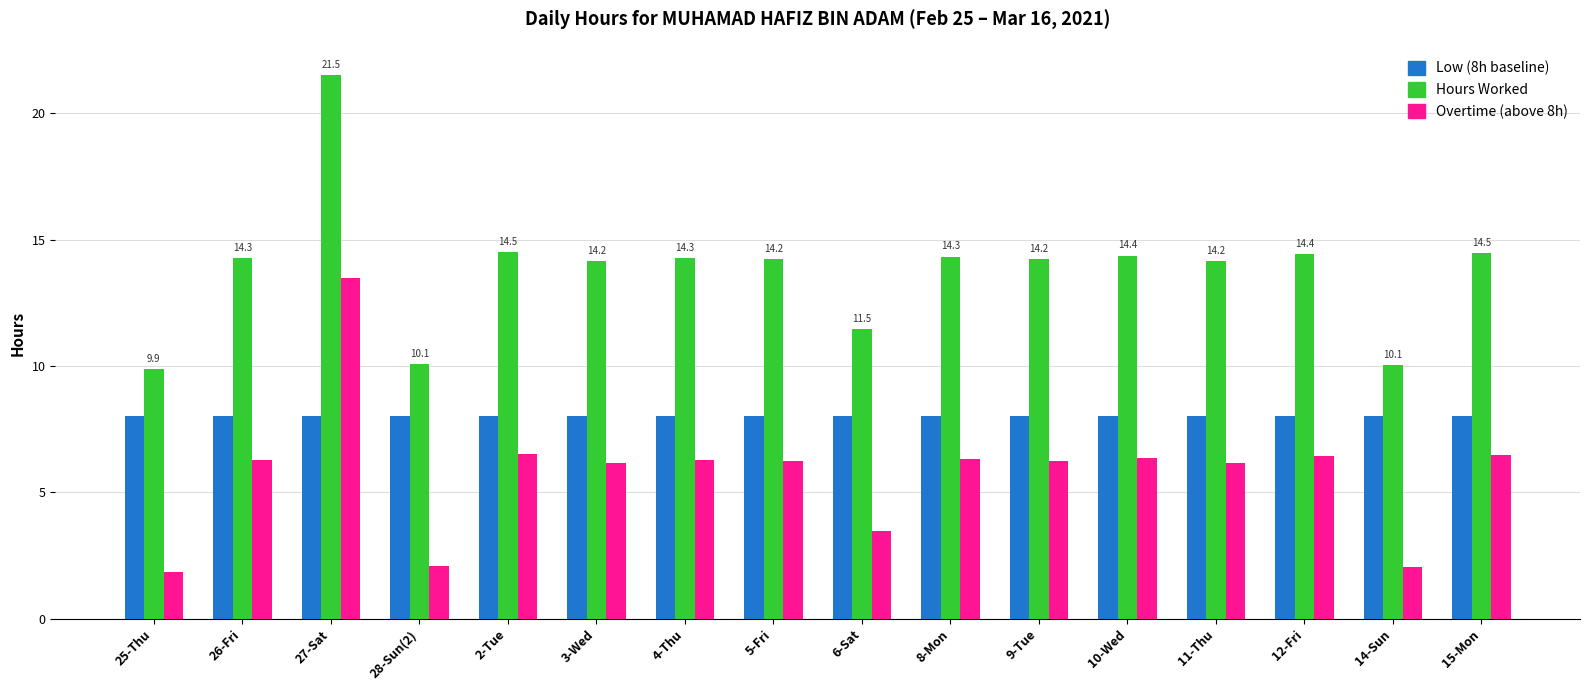

Which category has the lowest value in the Hours Worked series?

25-Thu